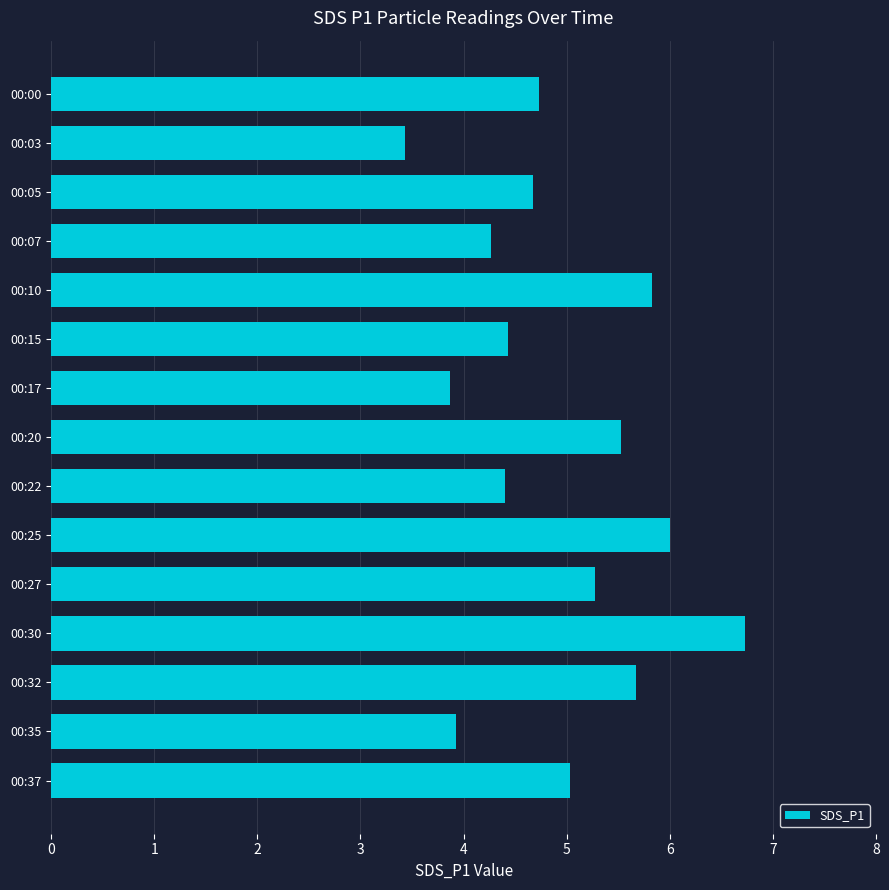

Which category has the highest value across all series?

00:30